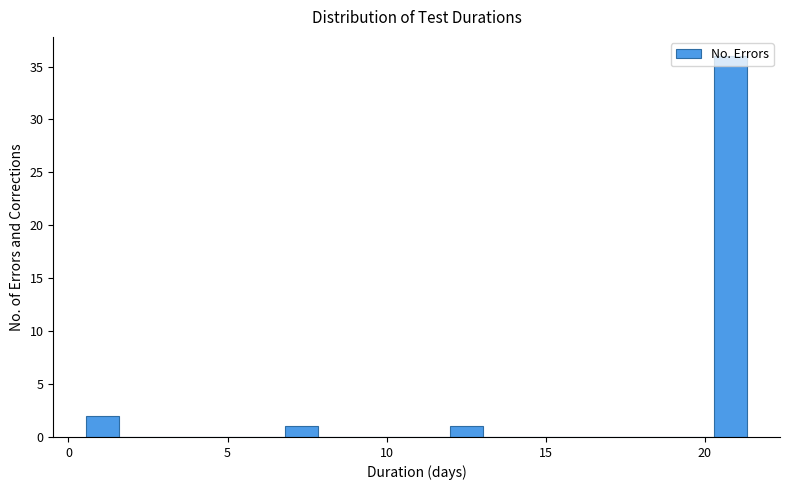

Read against the x-axis, roughly where is the centre of the tallest bar?

21.0